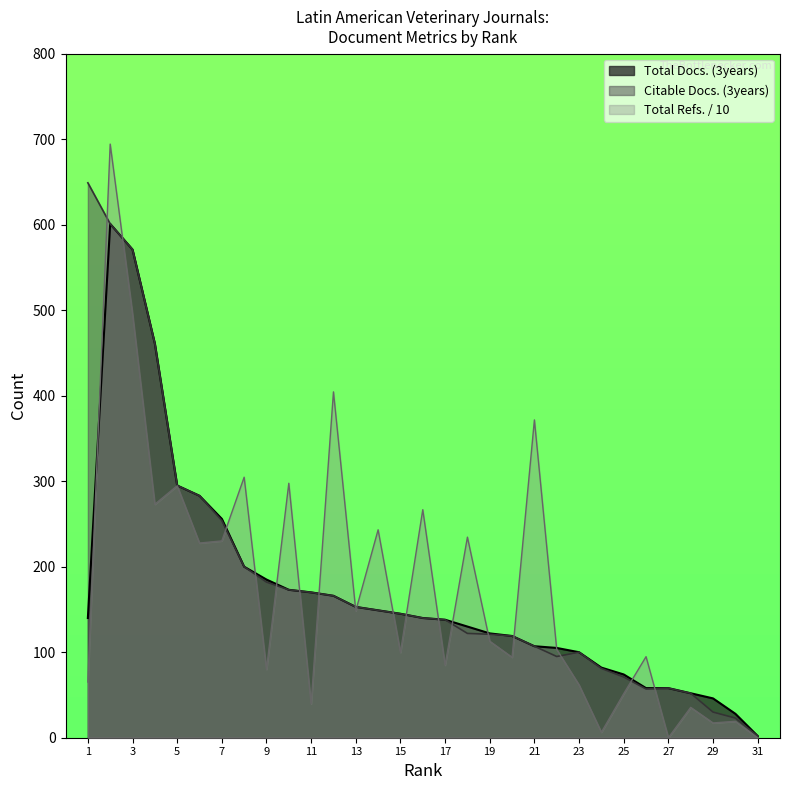

True or false: Total Docs. (3years) has more than 1 interior local peaks.

False